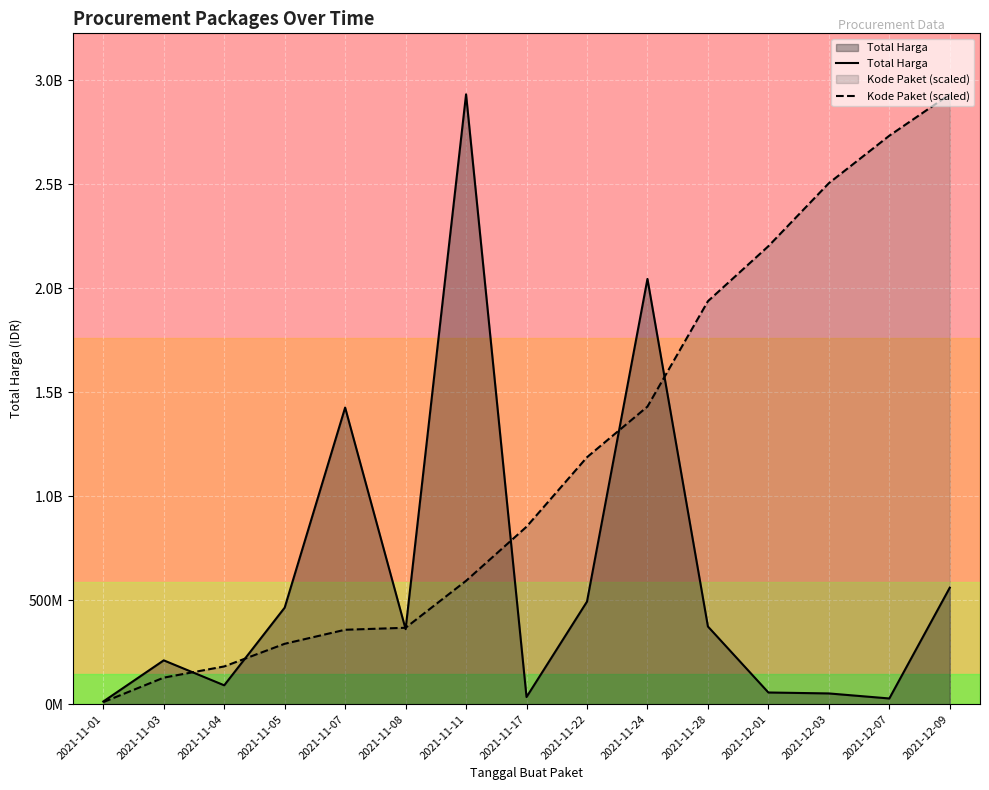

Which series has the largest total across all categories?

Kode Paket (scaled)